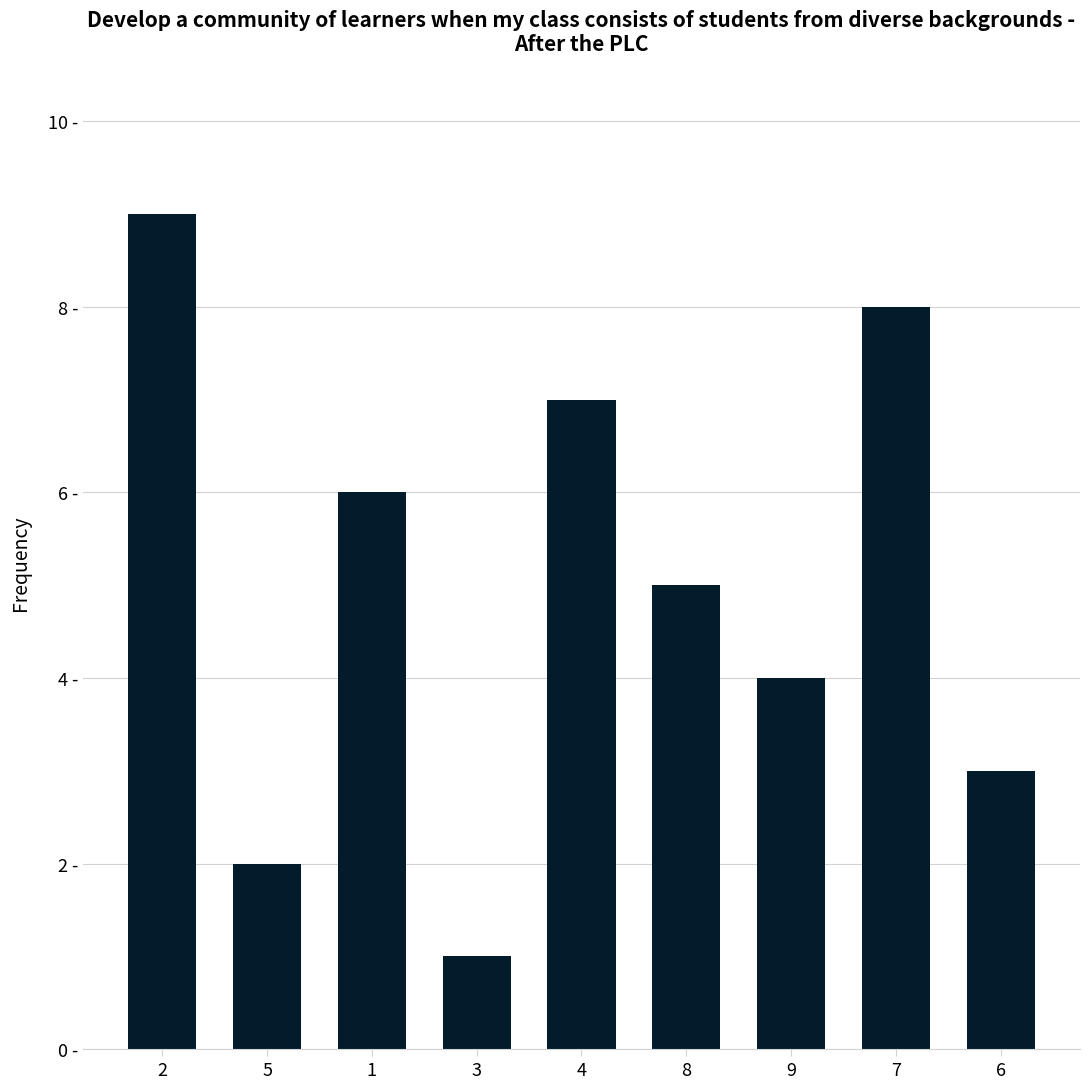

What value does the data have at 4?

7